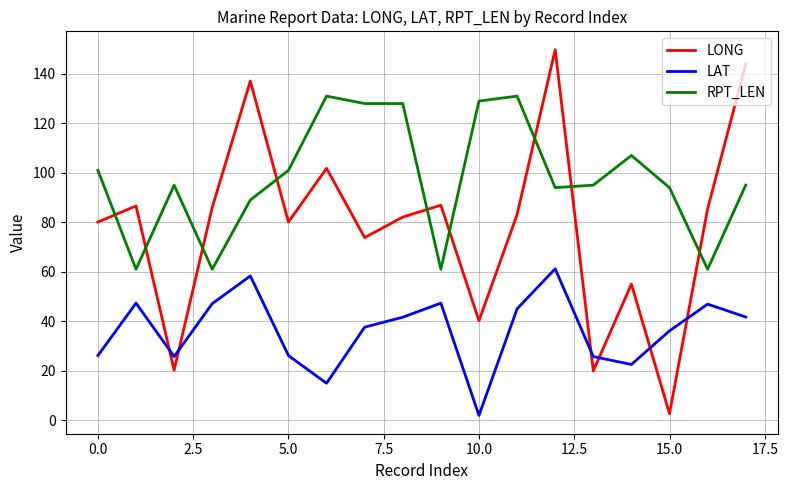

List the series in order of their peak value, lowest first.

LAT, RPT_LEN, LONG